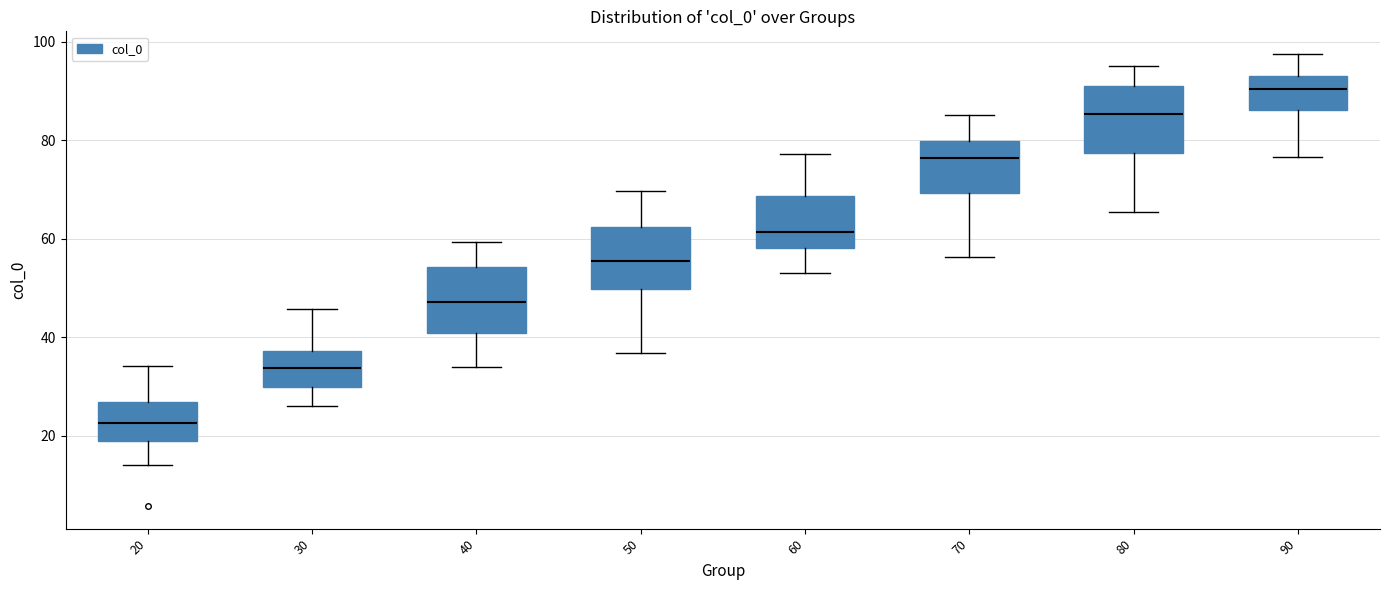

Reading left to right, read every box against the y-axis: the position of its median line, the range the box covers, and the ends of its whiskers. The values are not printed on the chart, so give them approximately, as read against the axis.

20: median 22, box 18 to 26, whiskers 14 to 34
30: median 34, box 30 to 38, whiskers 26 to 46
40: median 48, box 40 to 54, whiskers 34 to 60
50: median 56, box 50 to 62, whiskers 36 to 70
60: median 62, box 58 to 68, whiskers 54 to 78
70: median 76, box 70 to 80, whiskers 56 to 86
80: median 86, box 78 to 90, whiskers 66 to 94
90: median 90, box 86 to 92, whiskers 76 to 98